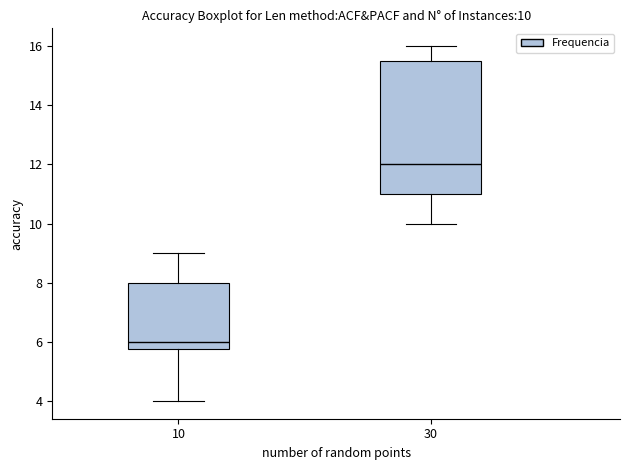

Which box has the highest median line?

30